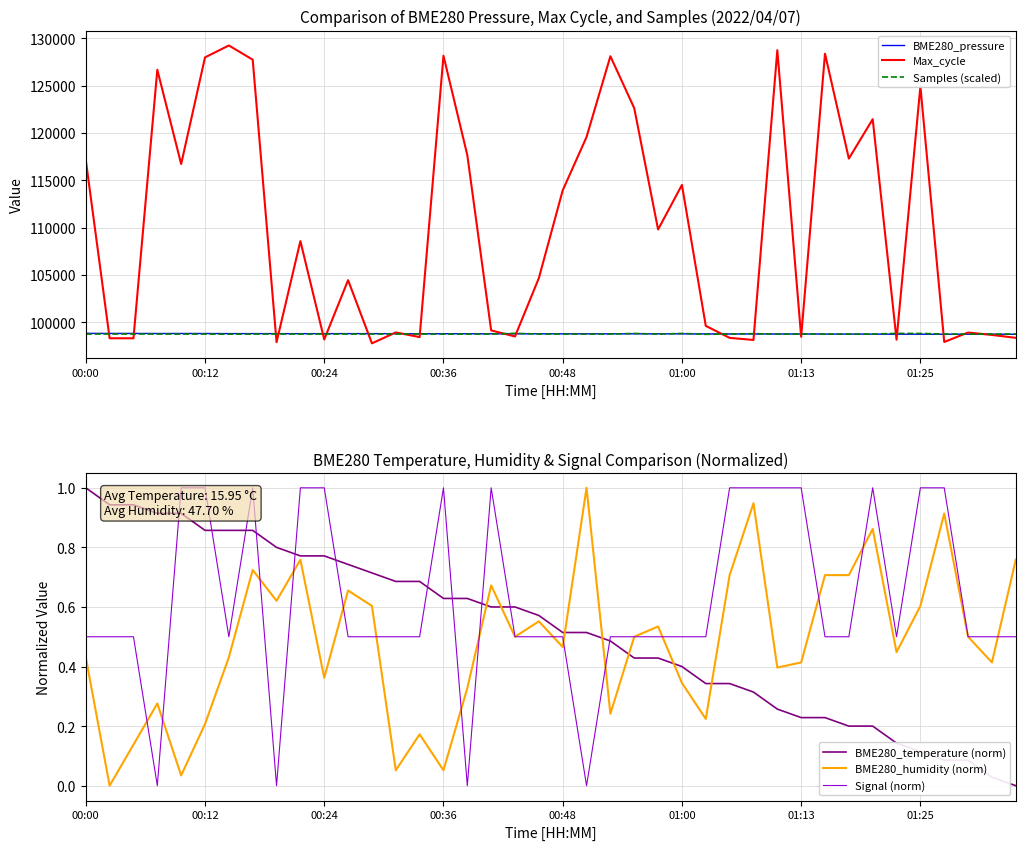

True or false: BME280_temperature (norm) has more than 2 interior local peaks.

False